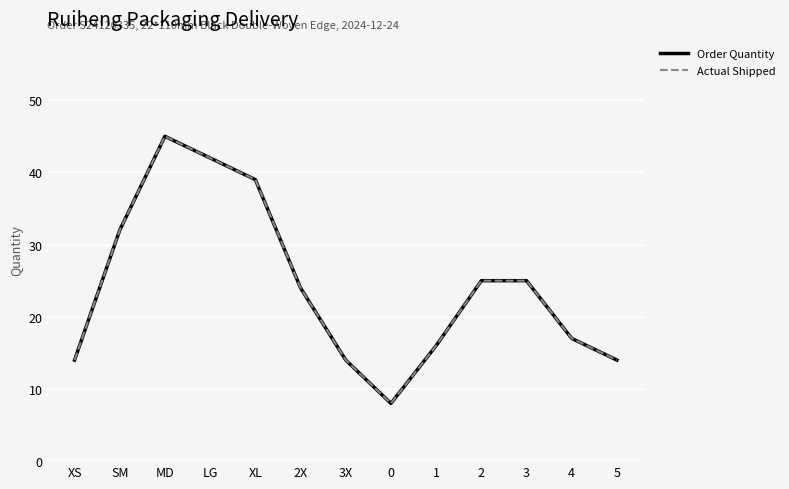

Does the chart have visible grid lines?

Yes